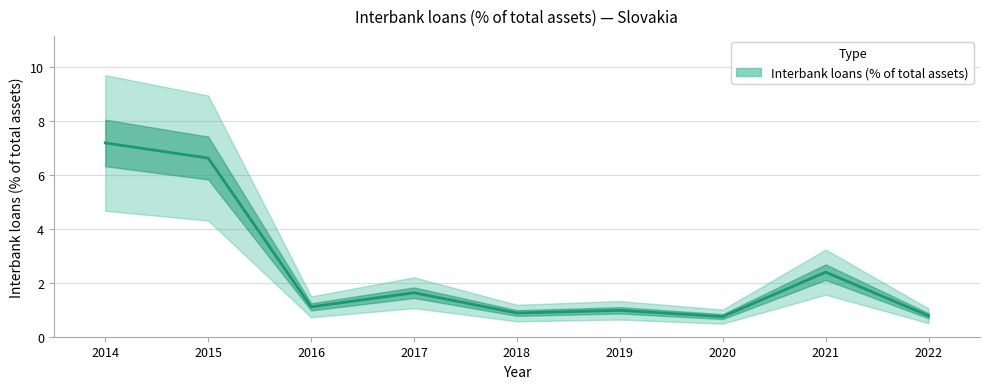

The value at 2014 is 7.2. True or false?

True